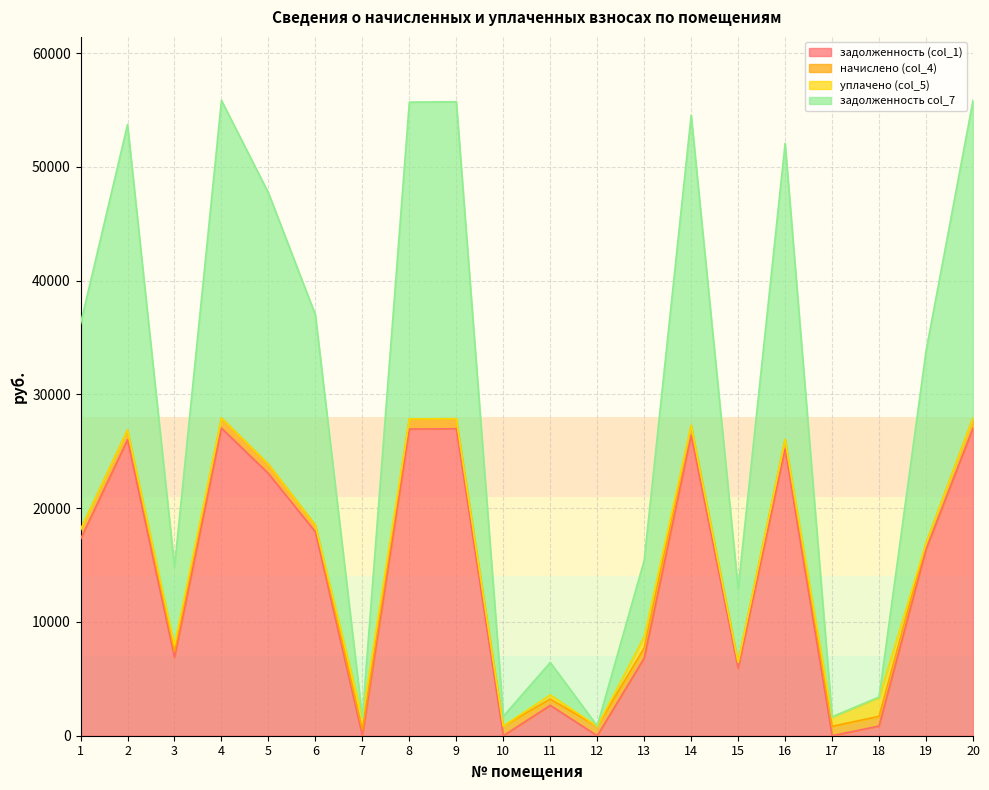

Which category has the highest value in the задолженность (col_1) series?

4